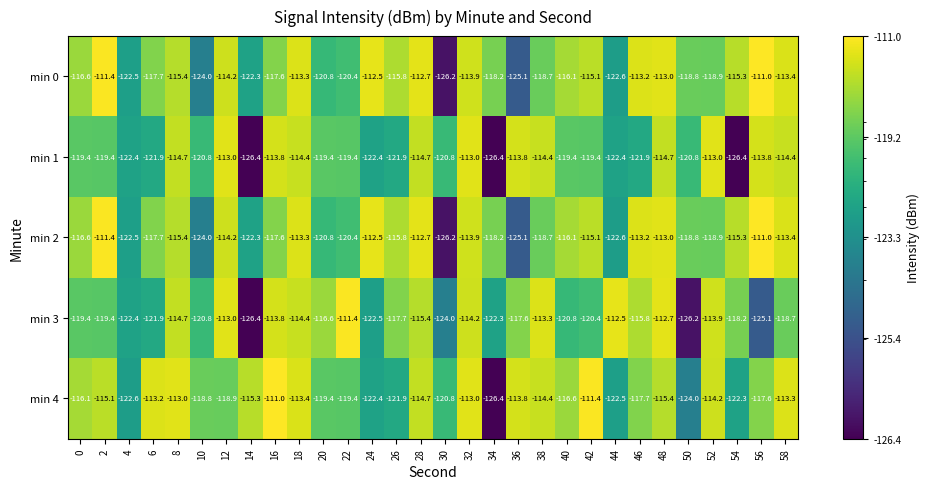

What is the minimum value shown in the chart?

-126.4